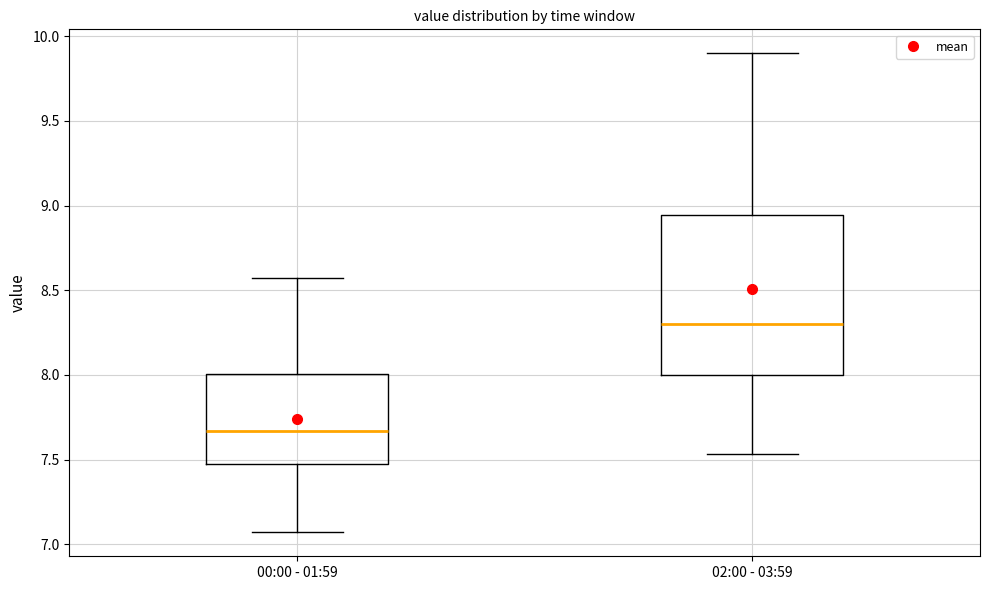

Reading left to right, transcribe this box plot: for each box, give where its median line is, the range the box spans, and where its two whiskers end, as read against the y-axis. The values are not printed on the chart, so give them approximately, as read against the axis.

00:00 - 01:59: median 7.65, box 7.50 to 8.00, whiskers 7.05 to 8.55
02:00 - 03:59: median 8.30, box 8.00 to 8.95, whiskers 7.55 to 9.90